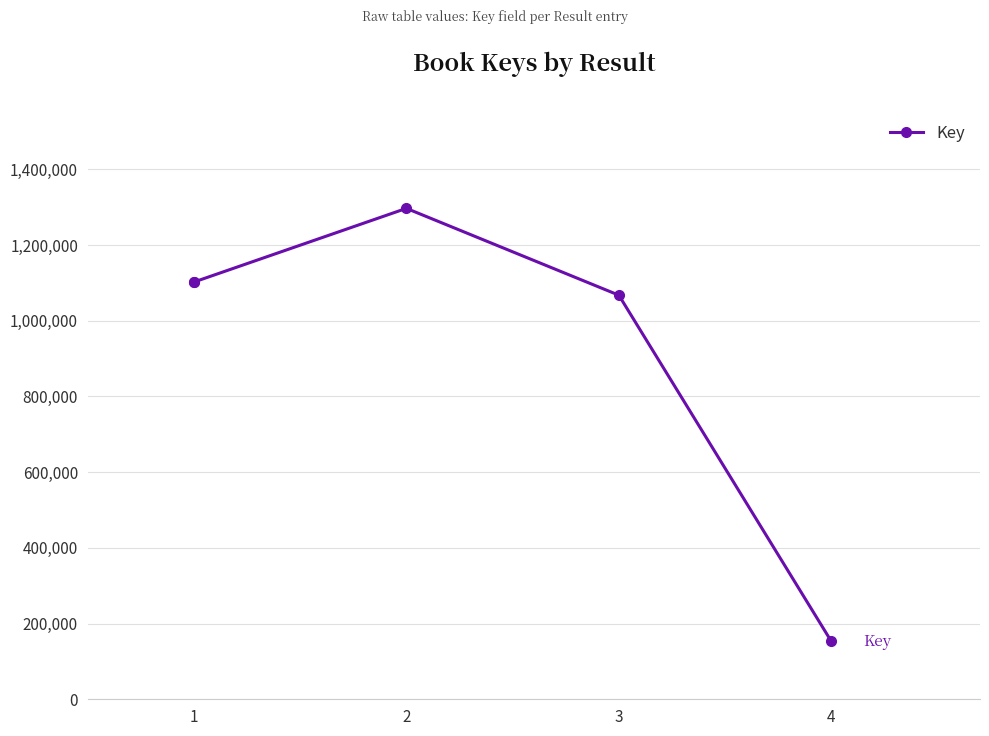

What is the ratio of the value at 1 to the value at 4?

7.2